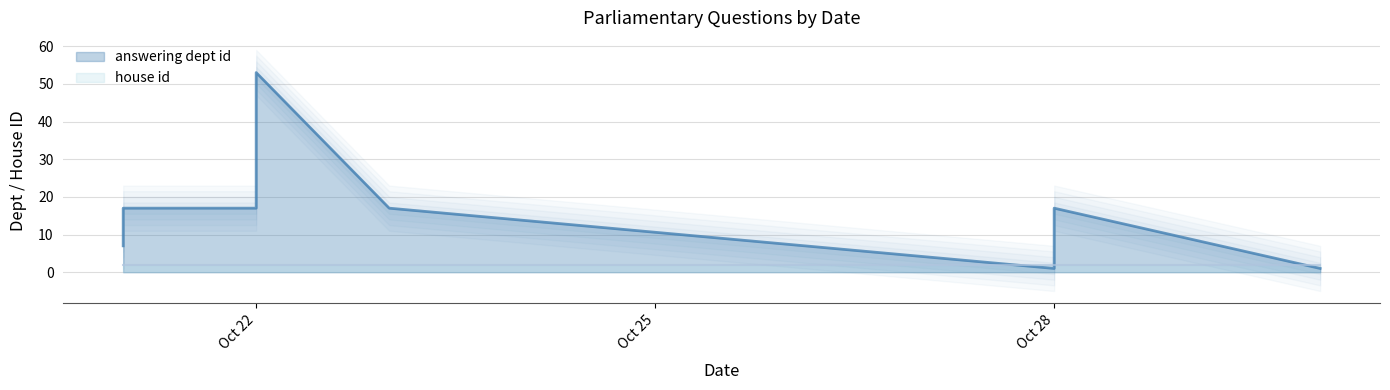

List the series in order of their peak value, highest first.

answering dept id, house id